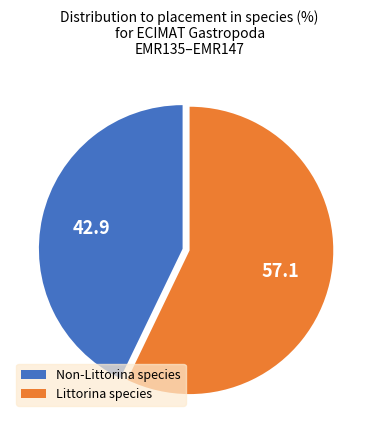

What is the smallest slice in the pie chart?

Non-Littorina species